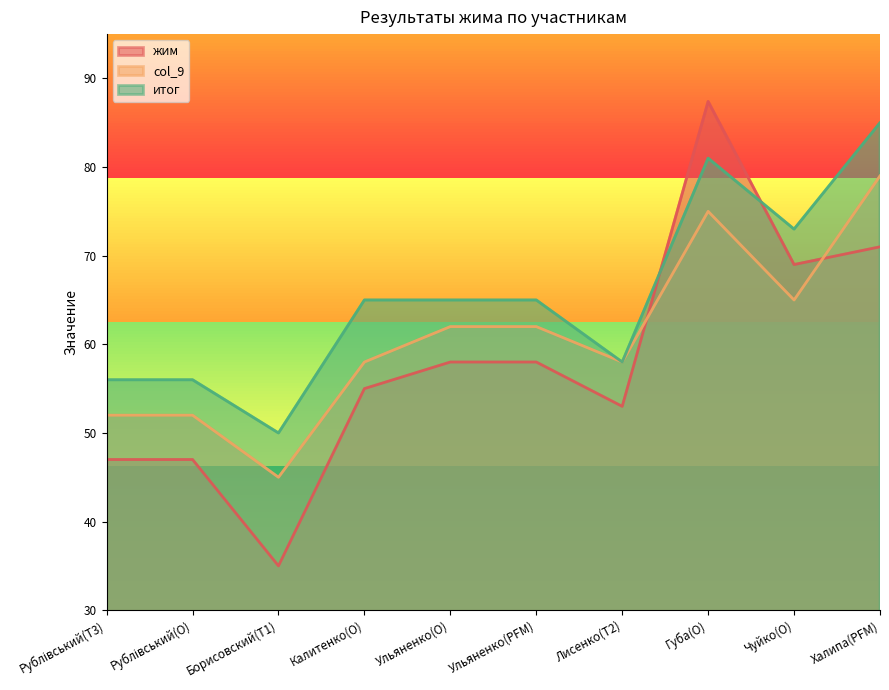

At which label does жим reach its peak?

Губа(O)